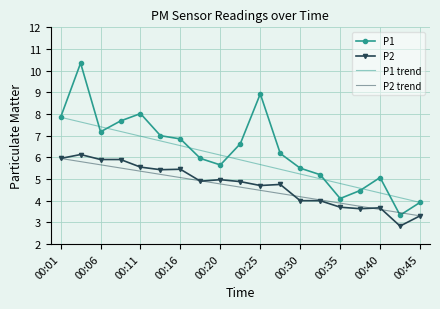

What is the sum of the P2 values at 00:25 and 00:06?

10.6